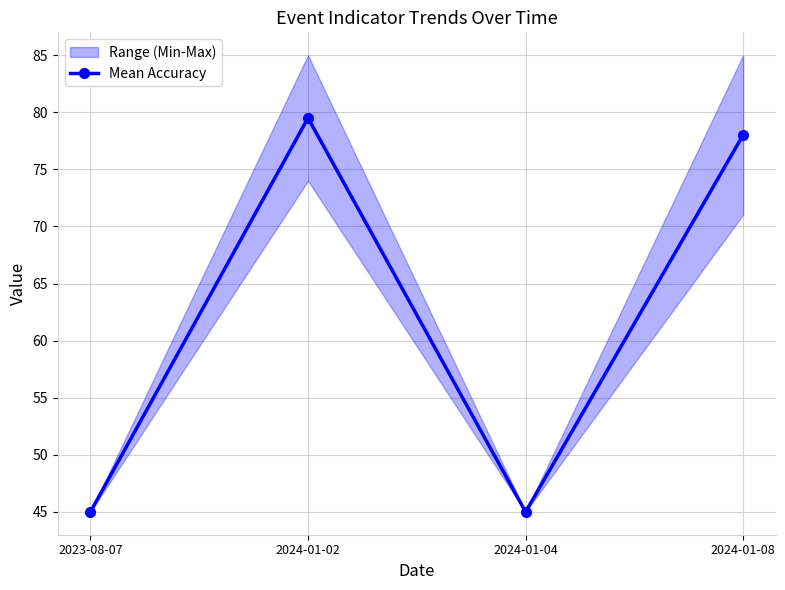

What is the label of the 1st point from the right?

2024-01-08